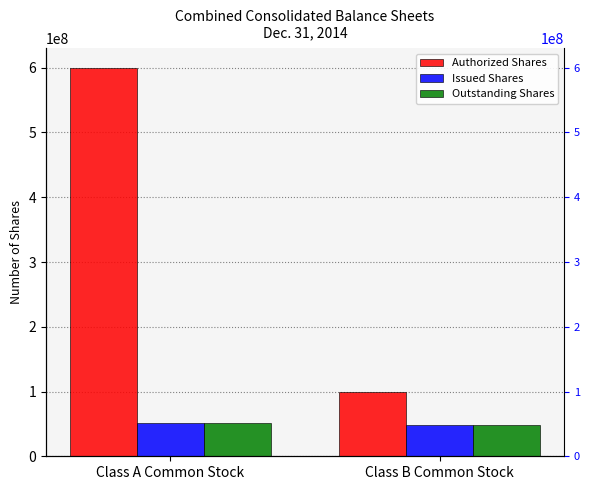

Count the Issued Shares values in the range 47647023 to 51431872.

2